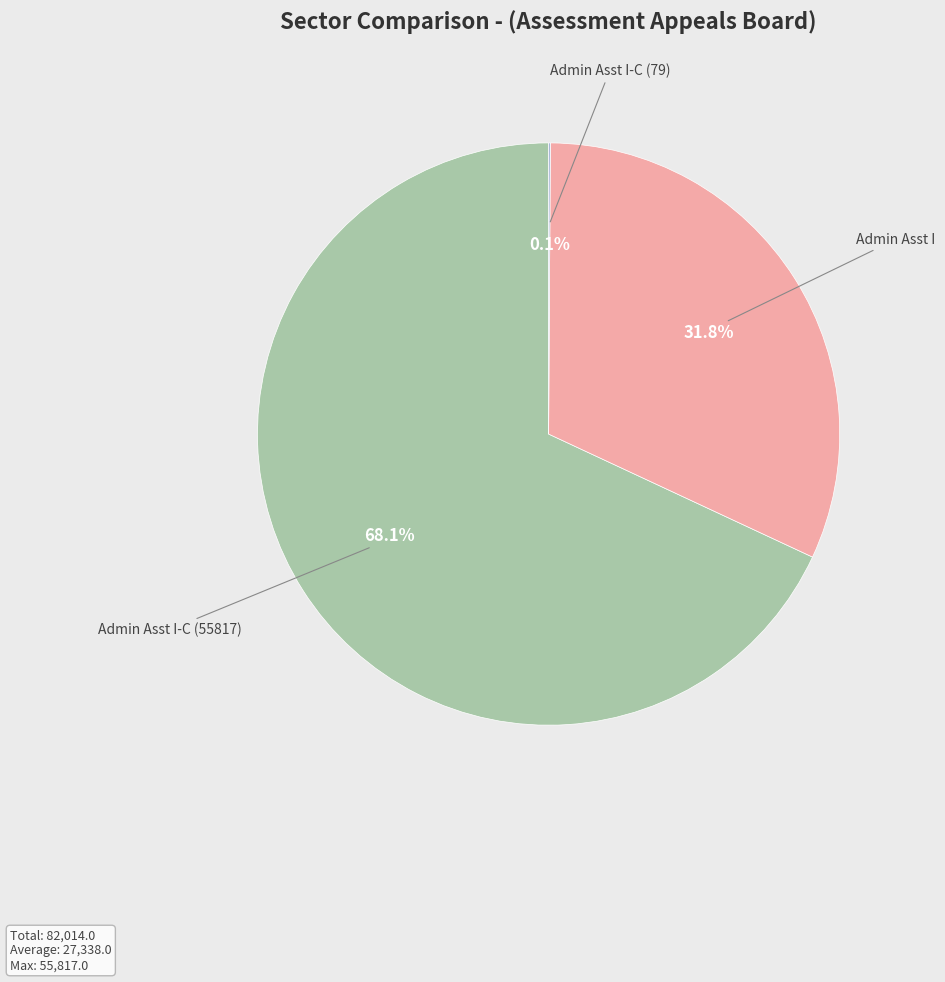

Combined, what portion of the pie is Admin Asst I and Admin Asst I-C (55817)?

99.9%